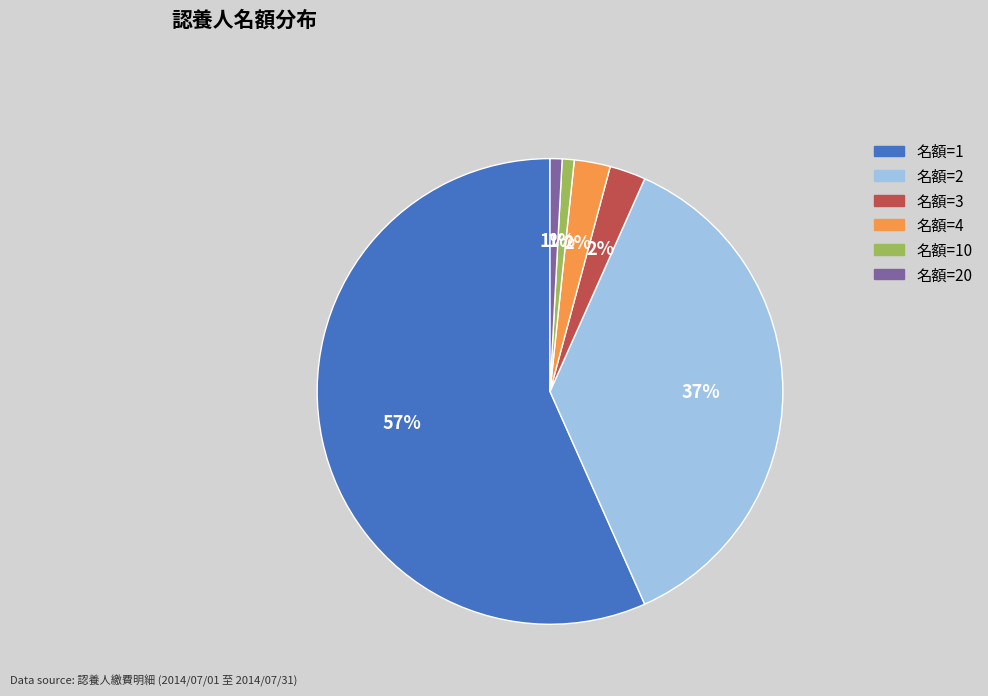

Between 名額=10 and 名額=1, which is larger?

名額=1